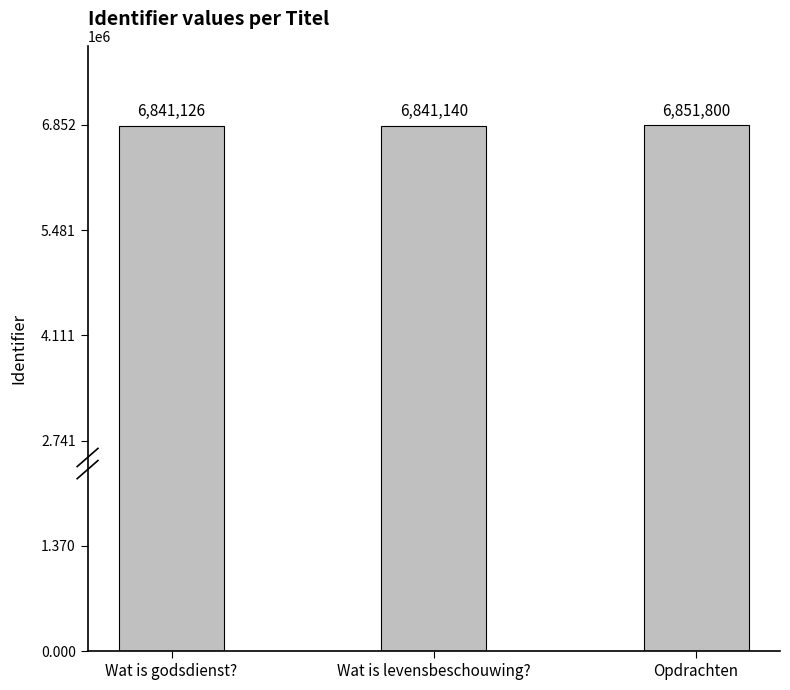

Are the bars horizontal?

No